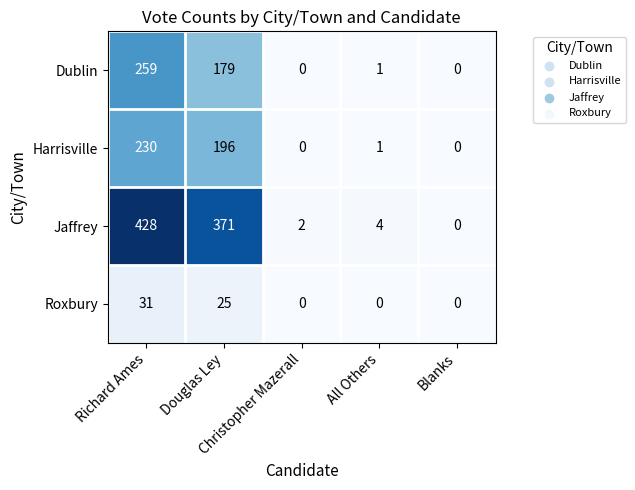

What is the maximum value for Dublin?

259